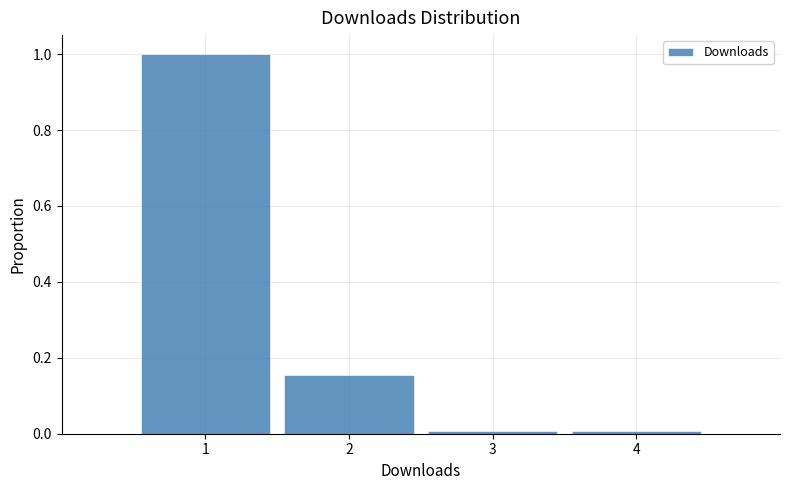

What is the height of the bar covering 1.5 to 2.5 on the x-axis? The values are not printed on the chart, so give them approximately, as read against the axis.

0.16